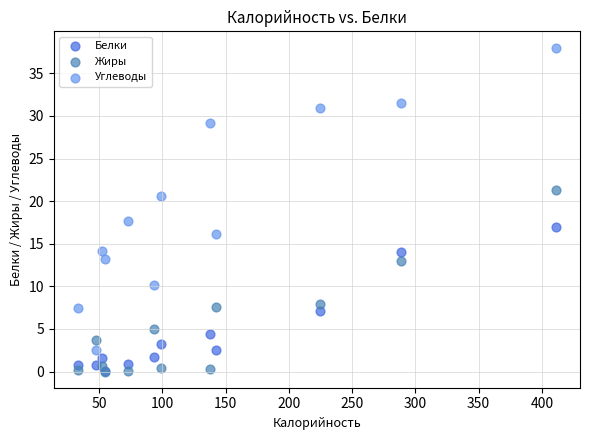

In the Углеводы series, what Y value is closest to 20?

20.6